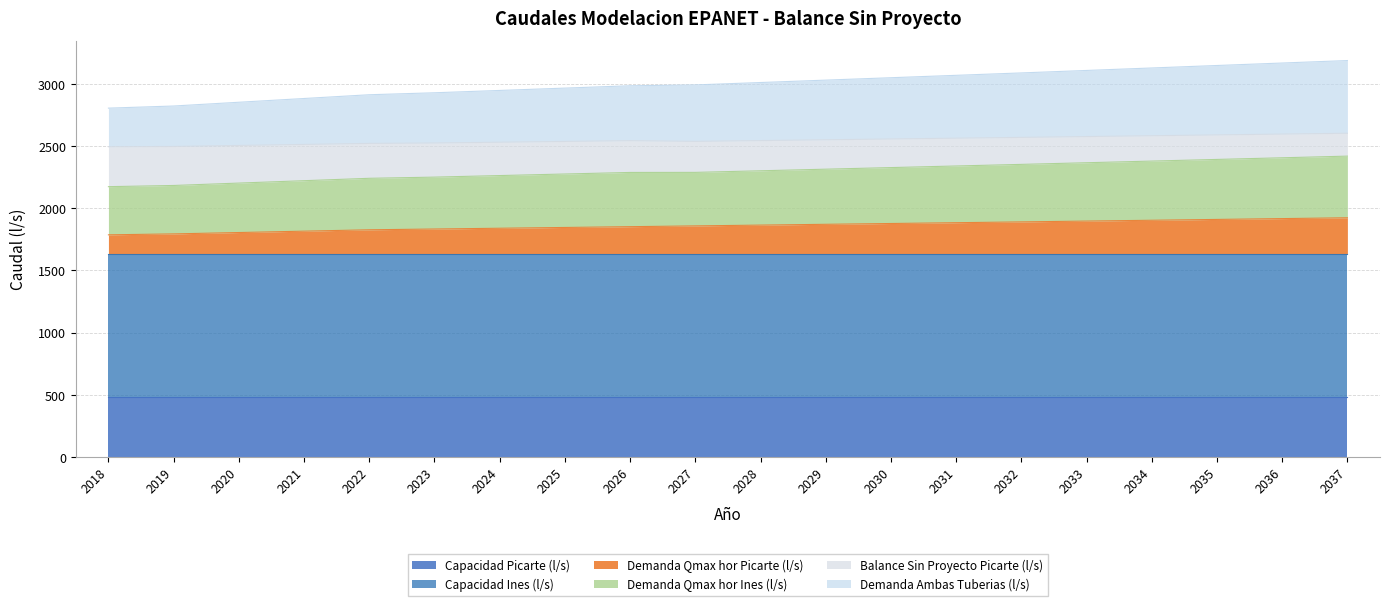

What is the total value across all series at 2034?

3131.3